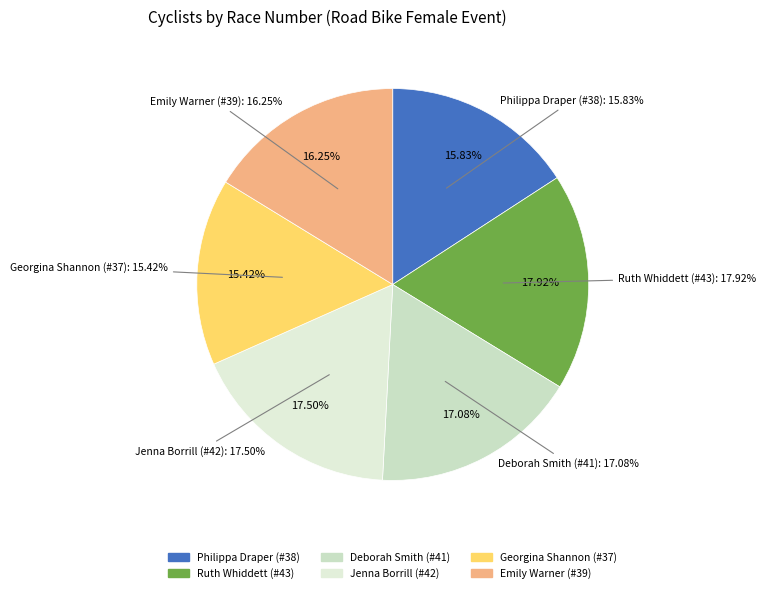

How many segments does this pie chart have?

6